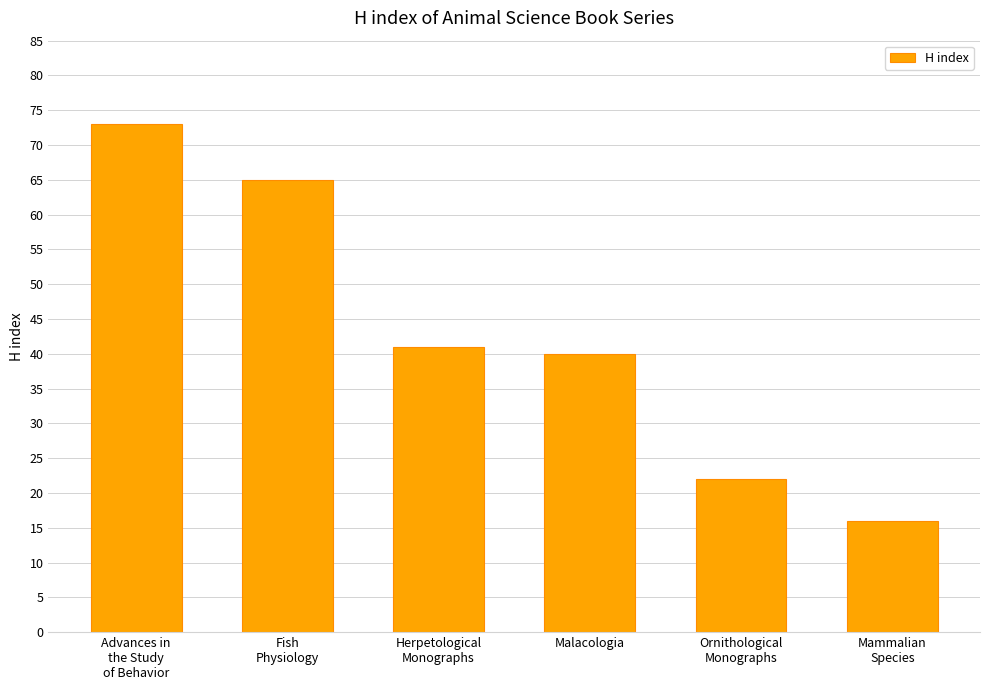

Rank the categories by value from lowest to highest.

Mammalian
Species, Ornithological
Monographs, Malacologia, Herpetological
Monographs, Fish
Physiology, Advances in
the Study
of Behavior